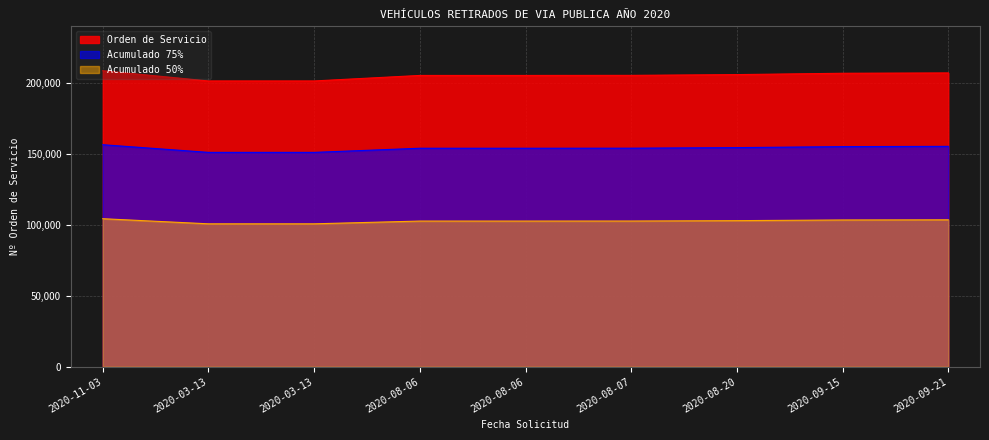

How many values exceed 205158?

4